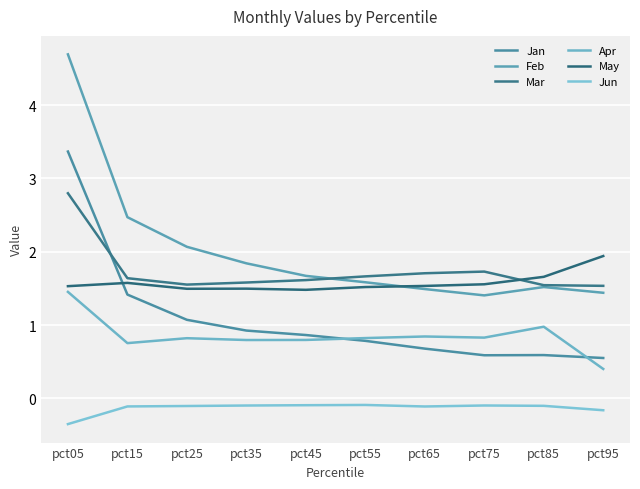

Reading right to left, list all the values displayed in this chart.

Jan: 0.5	0.6	0.6	0.7	0.8	0.9	0.9	1.1	1.4	3.4
Feb: 1.4	1.5	1.4	1.5	1.6	1.7	1.8	2.1	2.5	4.7
Mar: 1.5	1.5	1.7	1.7	1.7	1.6	1.6	1.6	1.6	2.8
Apr: 0.4	1.0	0.8	0.8	0.8	0.8	0.8	0.8	0.8	1.5
May: 1.9	1.7	1.6	1.5	1.5	1.5	1.5	1.5	1.6	1.5
Jun: -0.2	-0.1	-0.1	-0.1	-0.1	-0.1	-0.1	-0.1	-0.1	-0.4